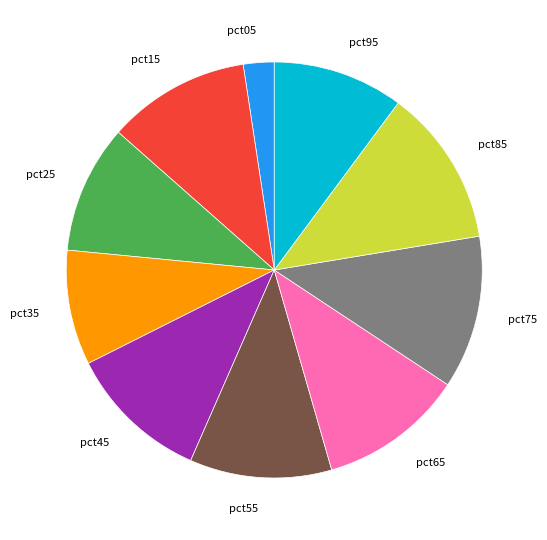

Which slice is the smallest?

pct05